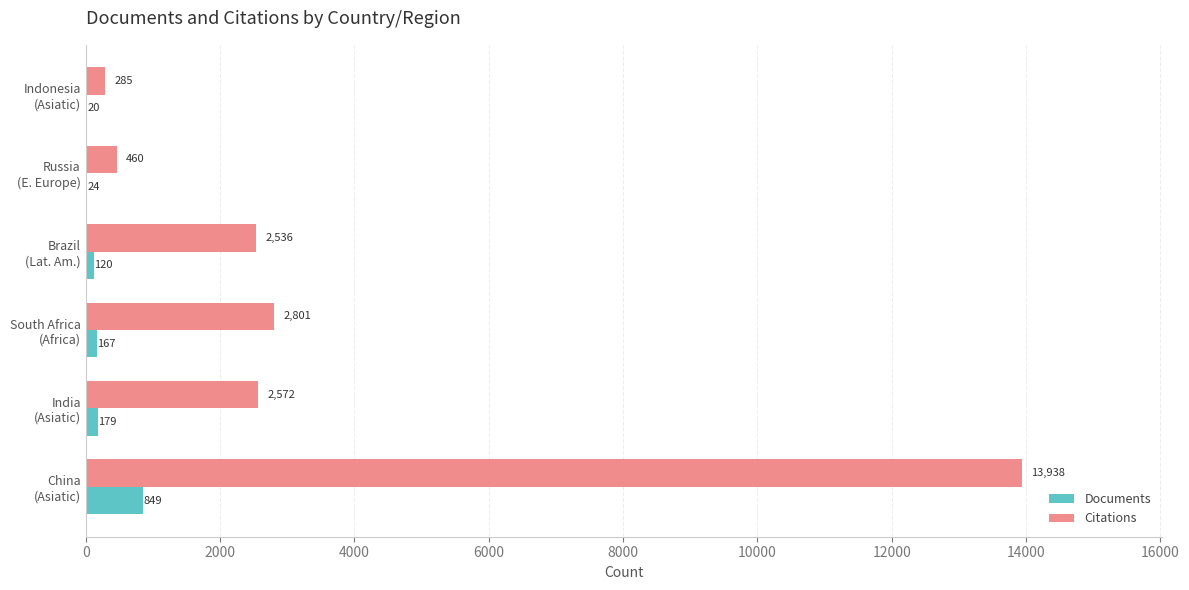

What is the maximum value shown in the chart?

13938